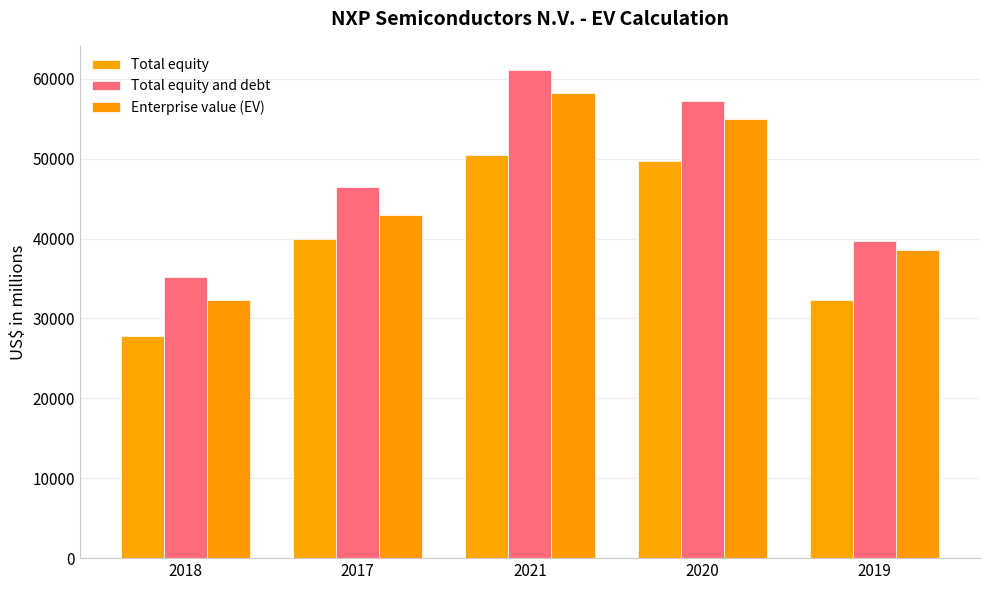

Which series has the largest range (max minus min)?

Total equity and debt